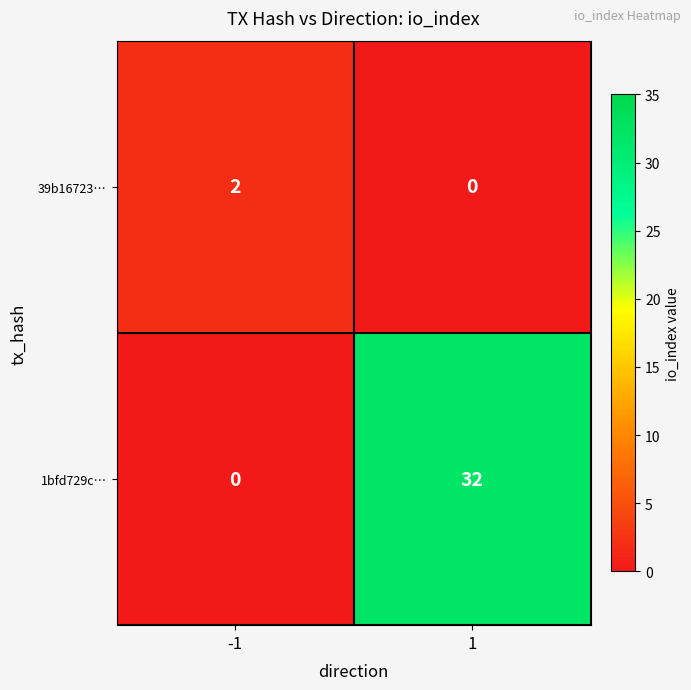

True or false: 1bfd729c… has a value of 0 at -1.

True